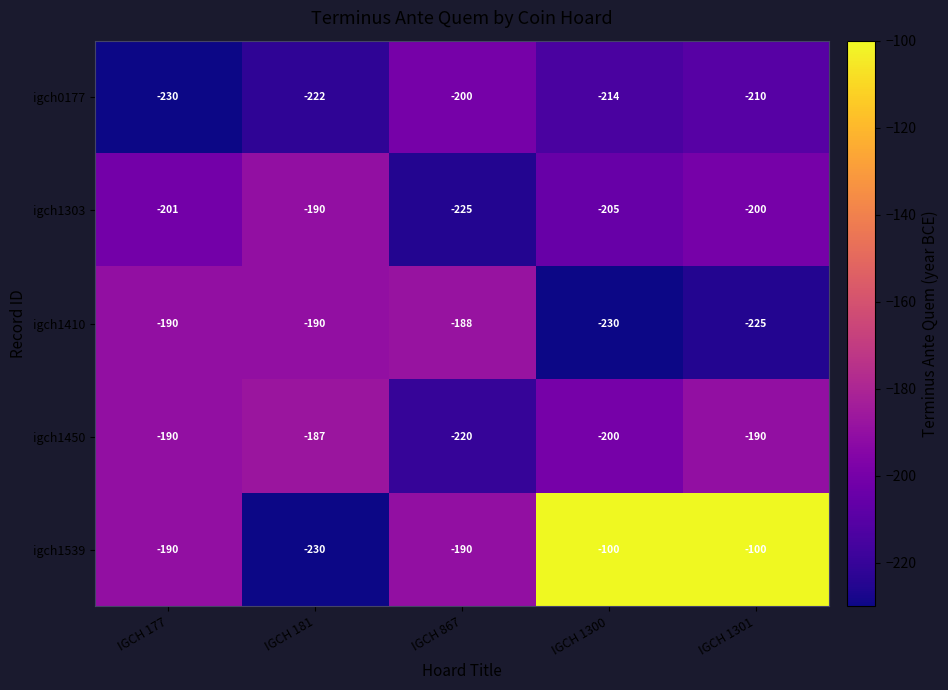

Rank the series by their maximum value, from highest to lowest.

igch1539, igch1450, igch1410, igch1303, igch0177